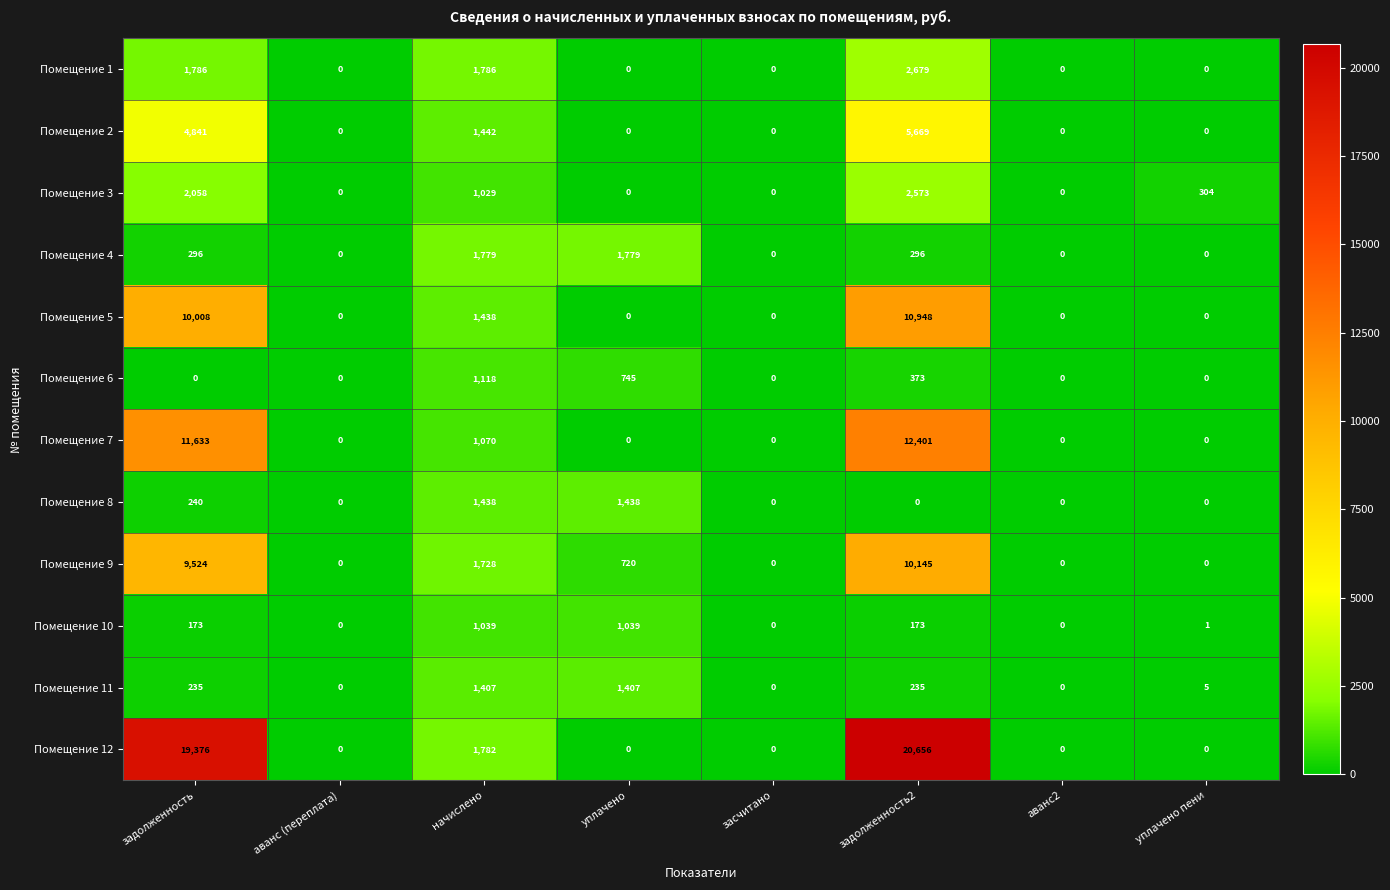

Which series changed the most between аванс (переплата) and уплачено пени?

Помещение 3